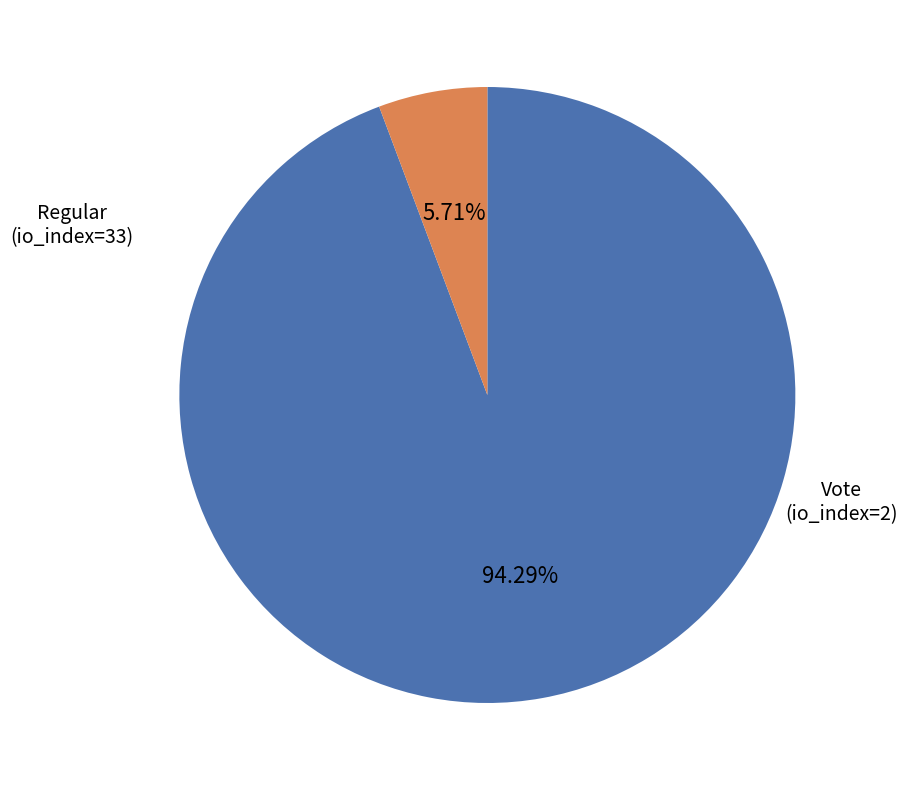

Is the sum of Vote and Regular greater than half?

Yes